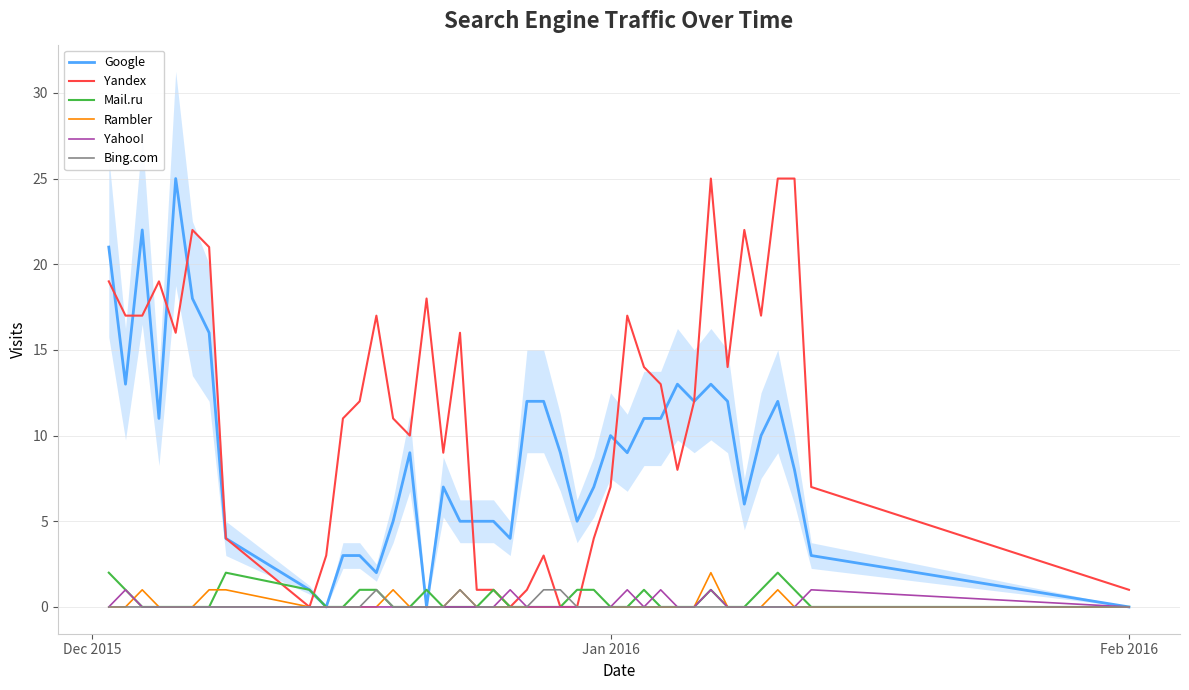

What is the highest value of the Google series?

25